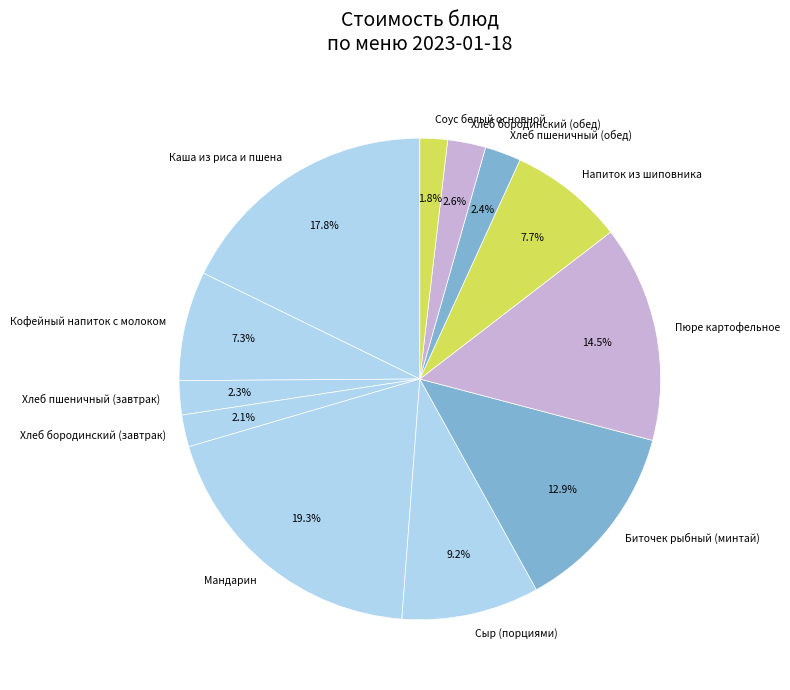

What portion of the pie excludes Биточек рыбный (минтай)?

87.1%